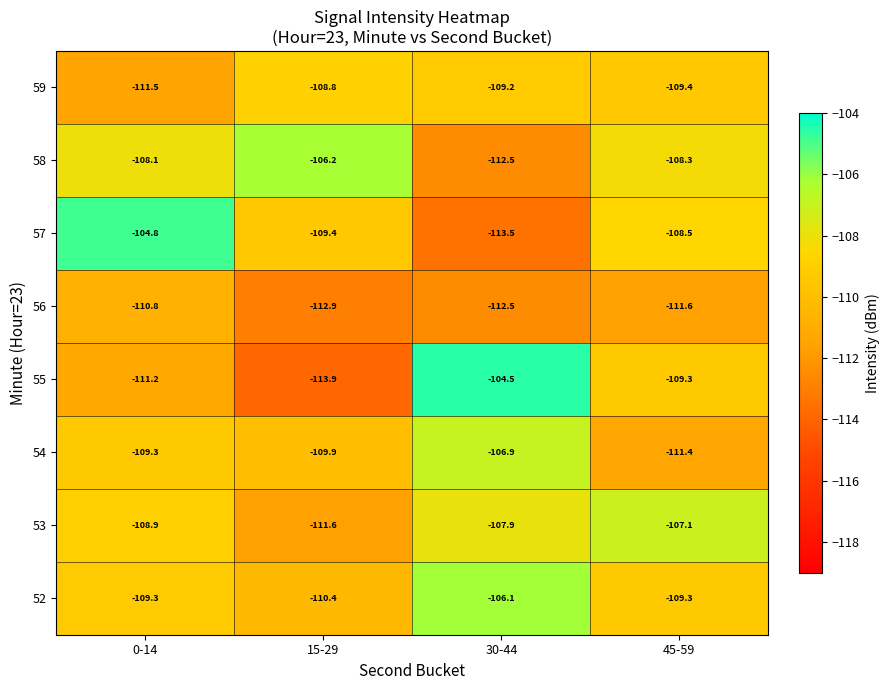

How many data points in 59 are less than -109?

3